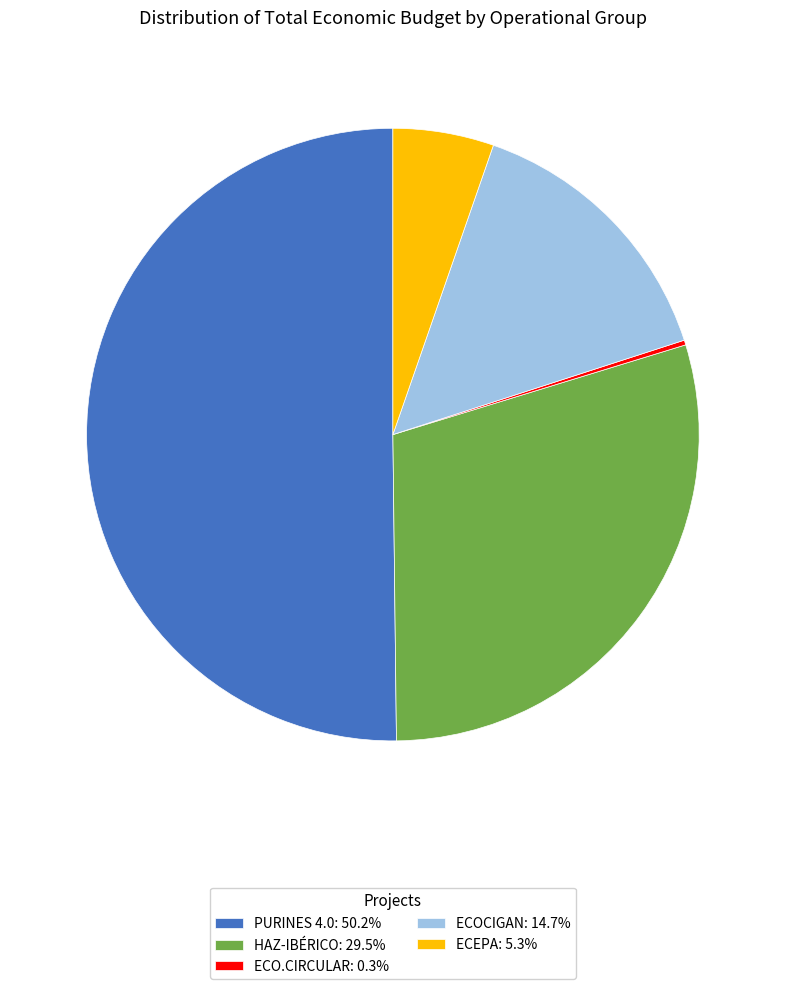

Is the sum of ECEPA: 5.3% and ECOCIGAN: 14.7% greater than half?

No